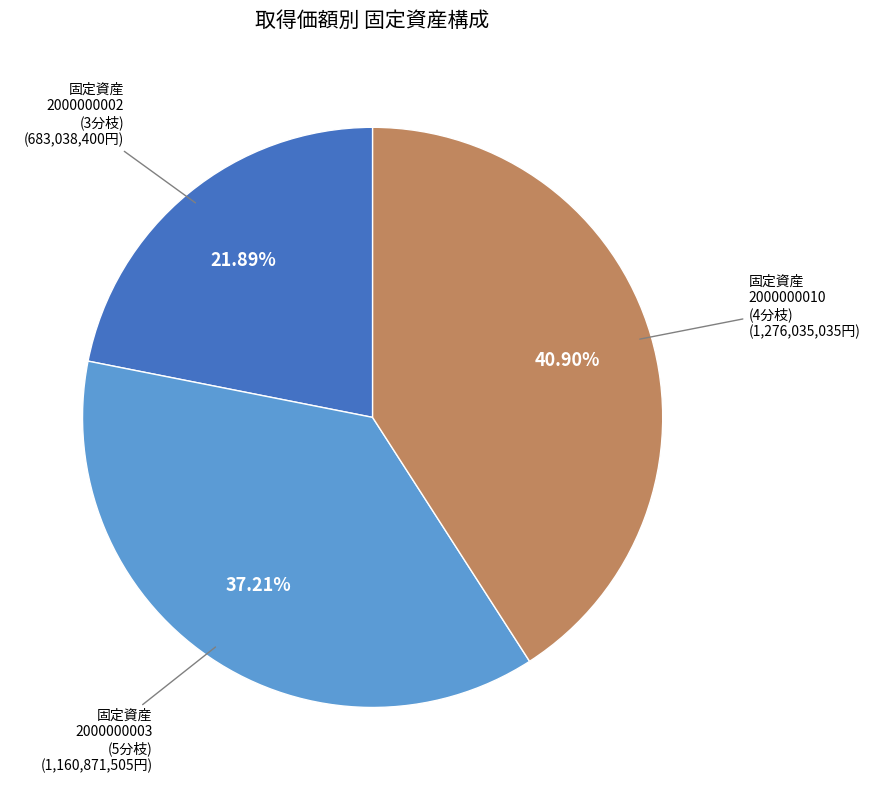

Does any single category account for the majority?

No